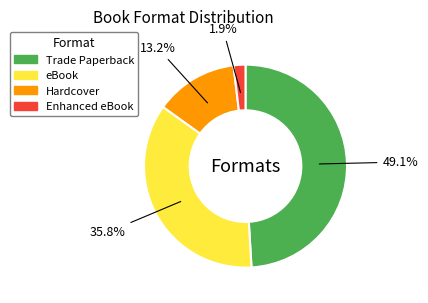

Which category has the smallest portion of the pie?

Enhanced eBook